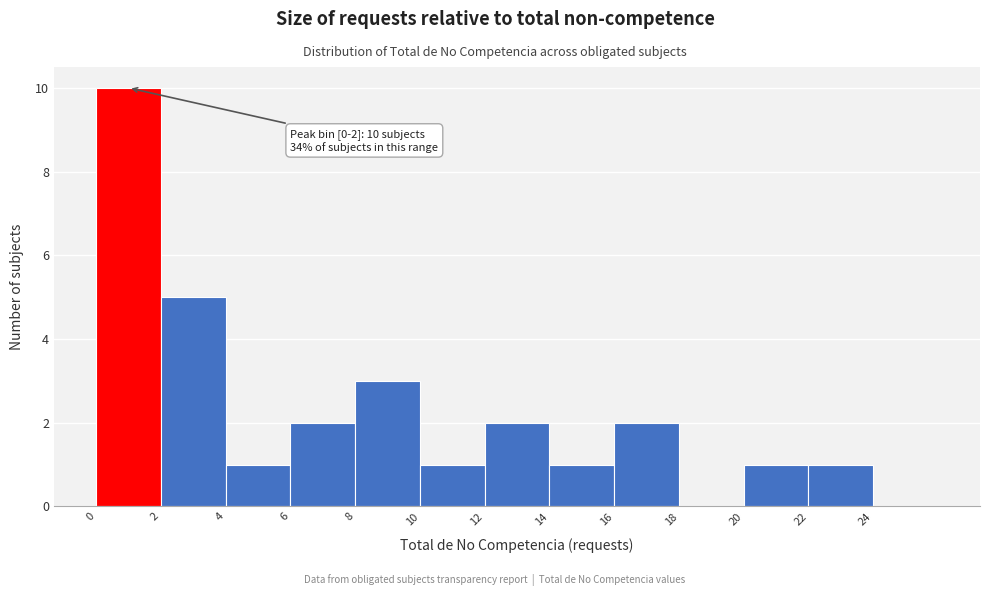

Which range on the x-axis has the tallest bar?

0 to 2